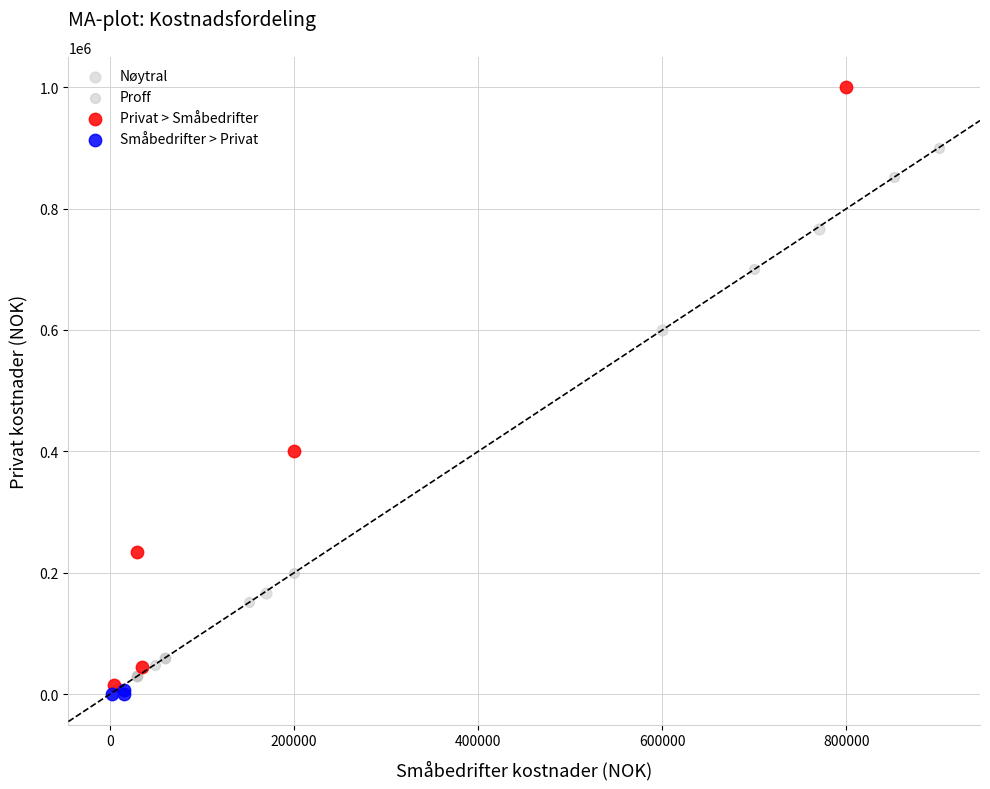

Which series contains the highest Y value?

Privat > Småbedrifter